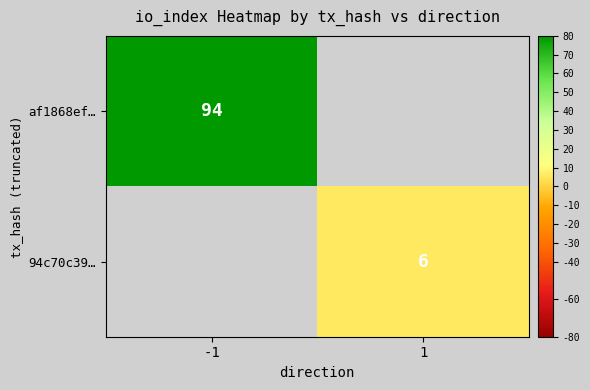

True or false: af1868ef… has a value of 162 at -1.

False